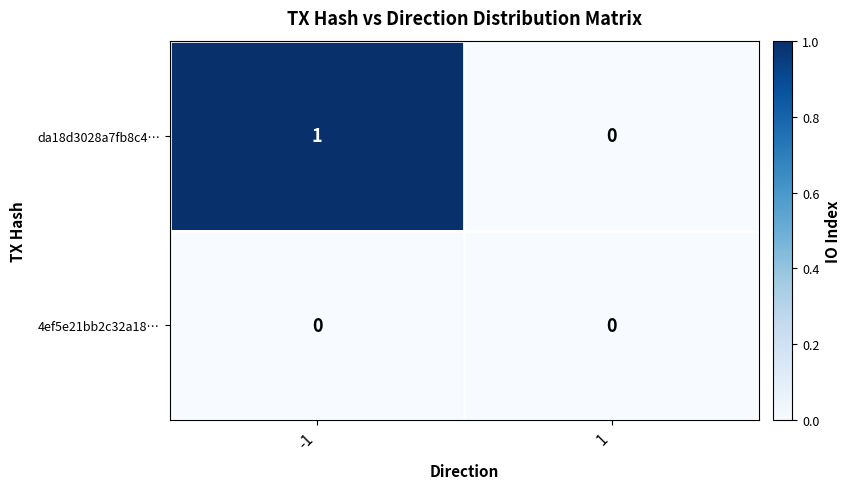

Which series has the largest total across all categories?

da18d3028a7fb8c4…